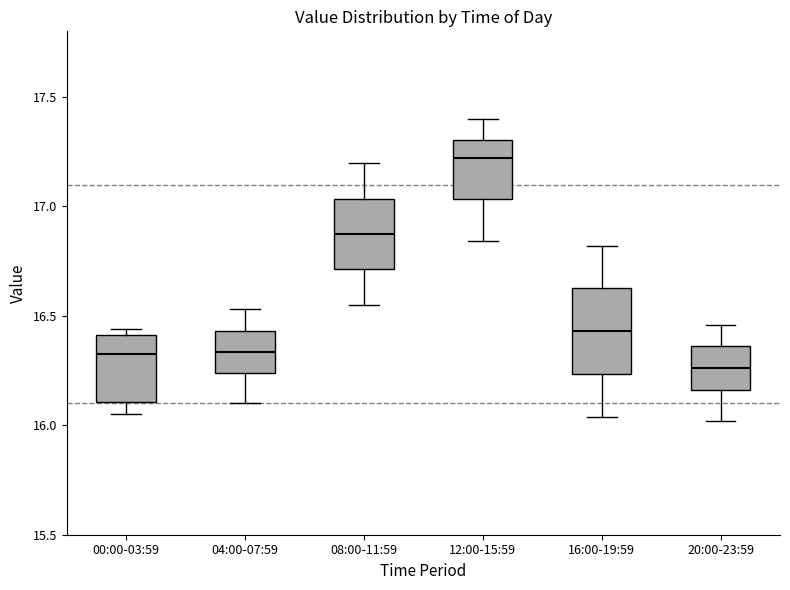

Reading left to right, read every box against the y-axis: the position of its median line, the range the box covers, and the ends of its whiskers. The values are not printed on the chart, so give them approximately, as read against the axis.

00:00-03:59: median 16.35, box 16.10 to 16.40, whiskers 16.05 to 16.45
04:00-07:59: median 16.35, box 16.25 to 16.45, whiskers 16.10 to 16.55
08:00-11:59: median 16.90, box 16.70 to 17.05, whiskers 16.55 to 17.20
12:00-15:59: median 17.20, box 17.05 to 17.30, whiskers 16.85 to 17.40
16:00-19:59: median 16.45, box 16.25 to 16.65, whiskers 16.05 to 16.80
20:00-23:59: median 16.25, box 16.15 to 16.35, whiskers 16.00 to 16.45